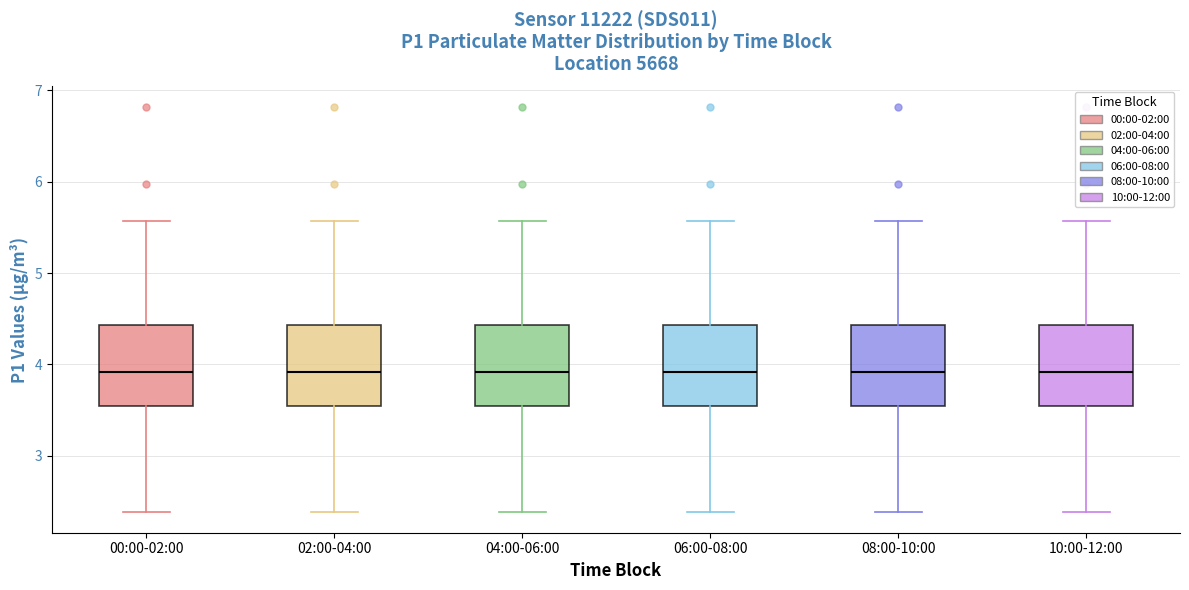

Reading left to right, transcribe this box plot: for each box, give where its median line is, the range the box spans, and where its two whiskers end, as read against the y-axis. The values are not printed on the chart, so give them approximately, as read against the axis.

00:00-02:00: median 3.9, box 3.6 to 4.4, whiskers 2.4 to 5.6
02:00-04:00: median 3.9, box 3.6 to 4.4, whiskers 2.4 to 5.6
04:00-06:00: median 3.9, box 3.6 to 4.4, whiskers 2.4 to 5.6
06:00-08:00: median 3.9, box 3.6 to 4.4, whiskers 2.4 to 5.6
08:00-10:00: median 3.9, box 3.6 to 4.4, whiskers 2.4 to 5.6
10:00-12:00: median 3.9, box 3.6 to 4.4, whiskers 2.4 to 5.6